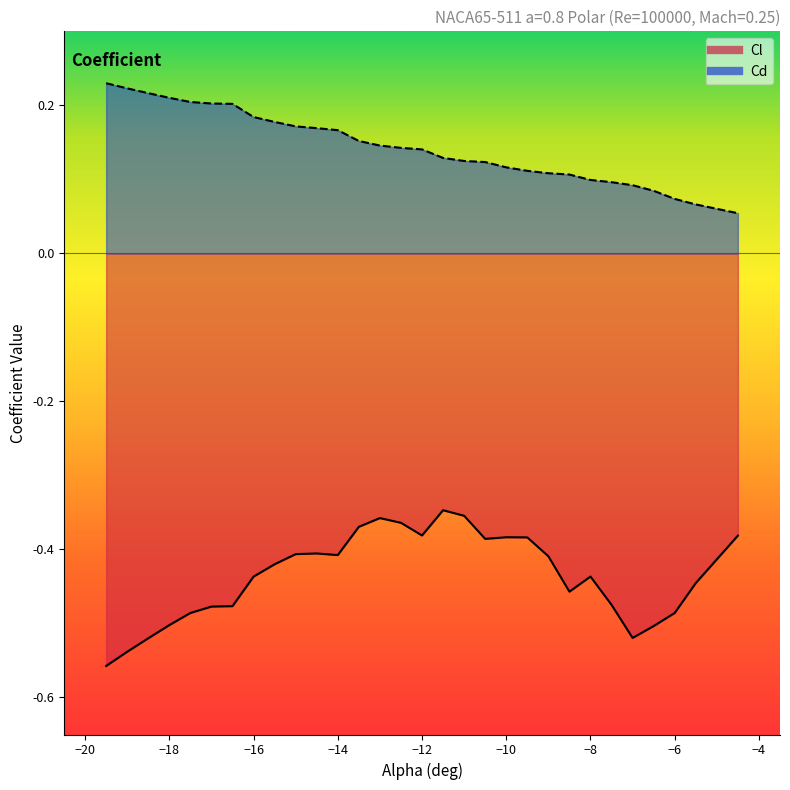

What is the smallest value displayed?

-0.6